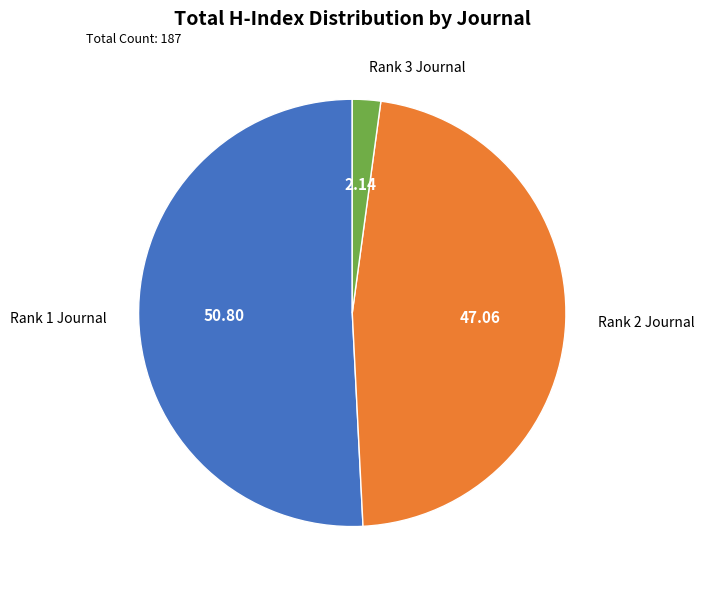

Which slice is the smallest?

Rank 3 Journal